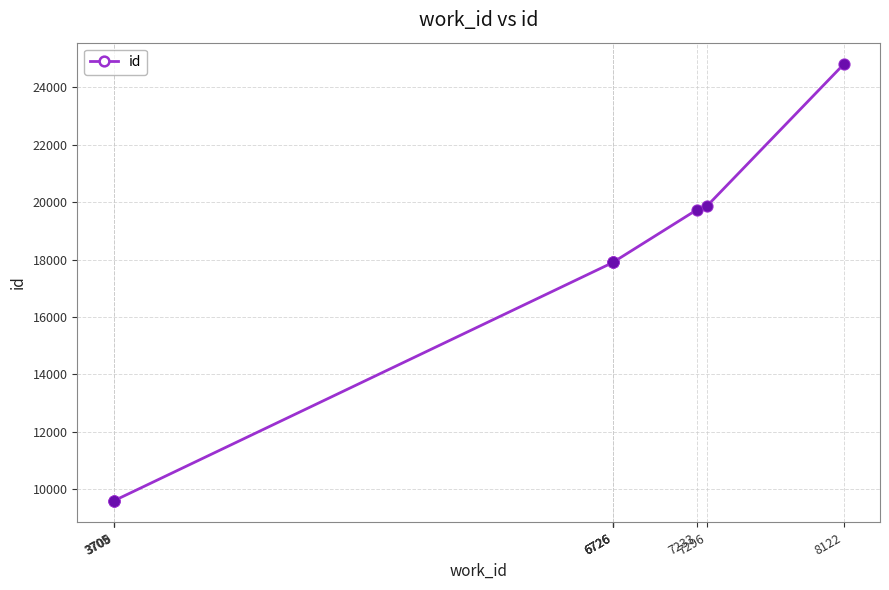

Between 3705 and 3709, which is larger?

3709